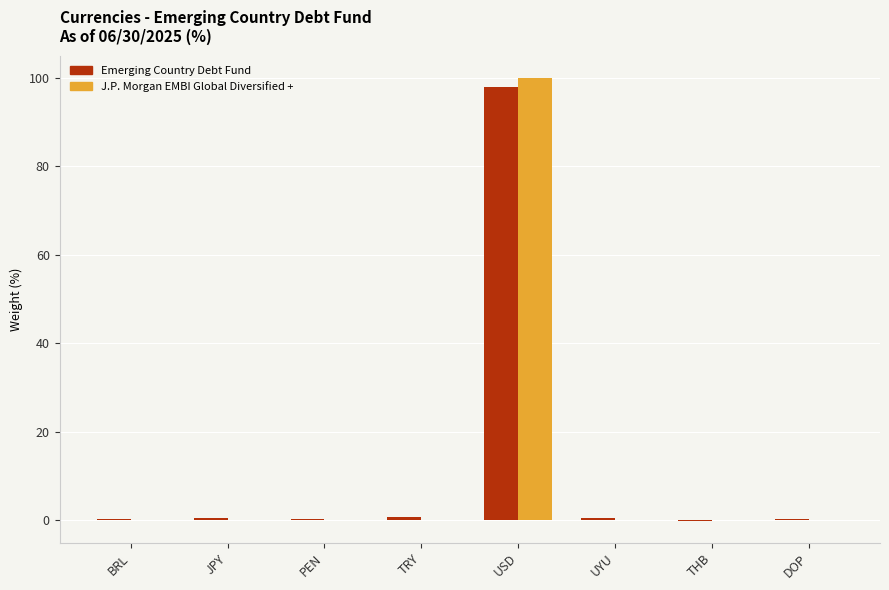

True or false: J.P. Morgan EMBI Global Diversified + has a value of 0.0 at PEN.

True